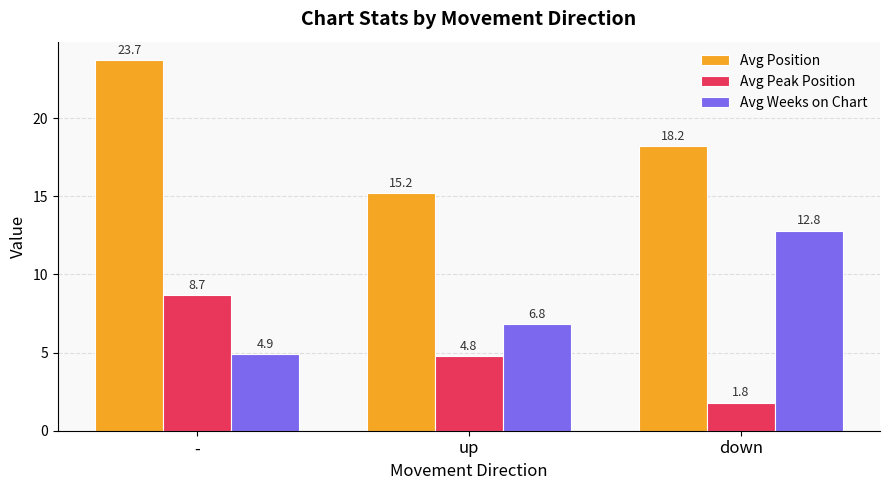

What is the sum of all Avg Position values?

57.1